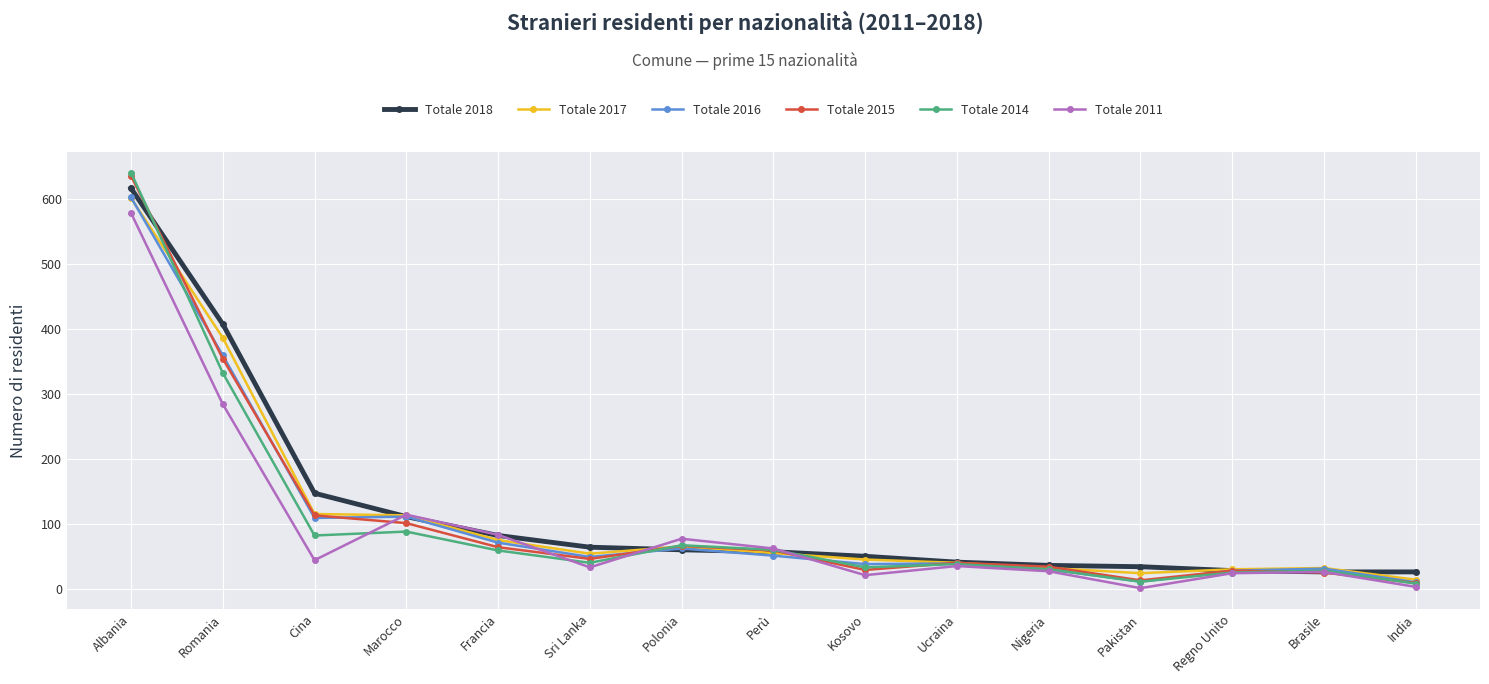

What is the spread (max minus min) of values at Pakistan?

33